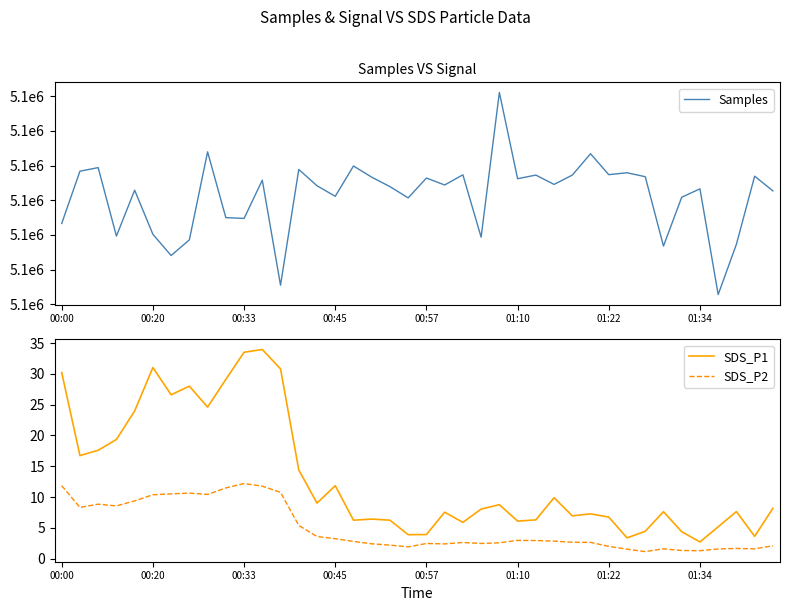

What is the difference between the second highest and second lowest values in the SDS_P1 series?

30.1